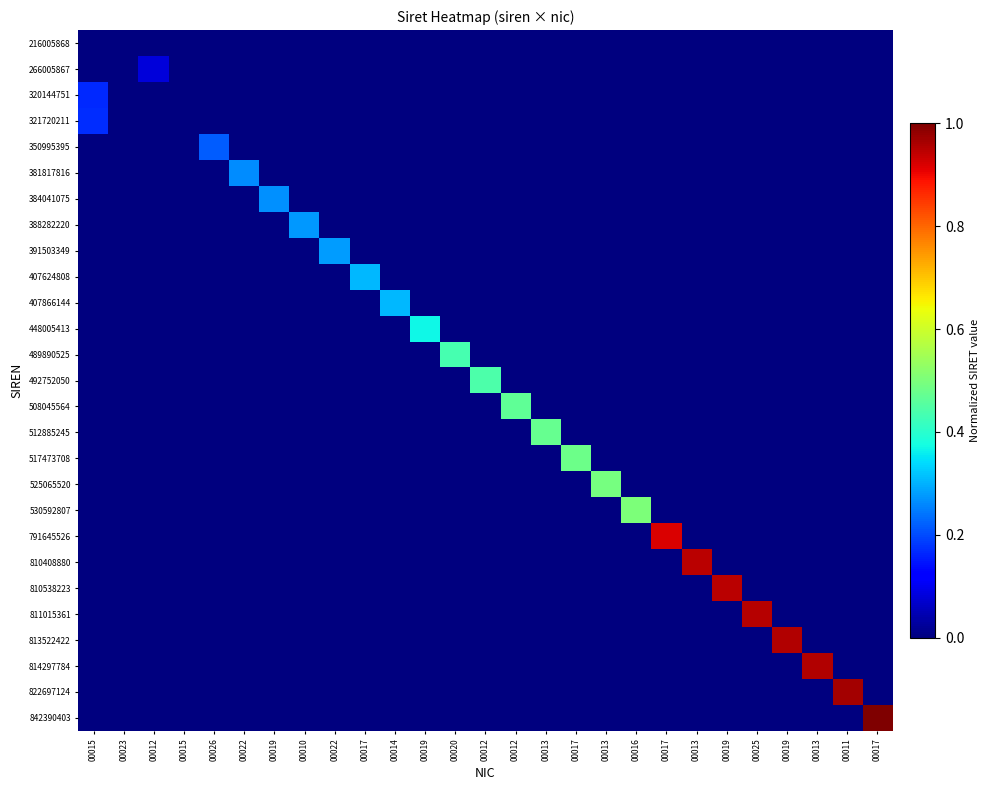

Which has a higher value, 00017 or 00019?

00017